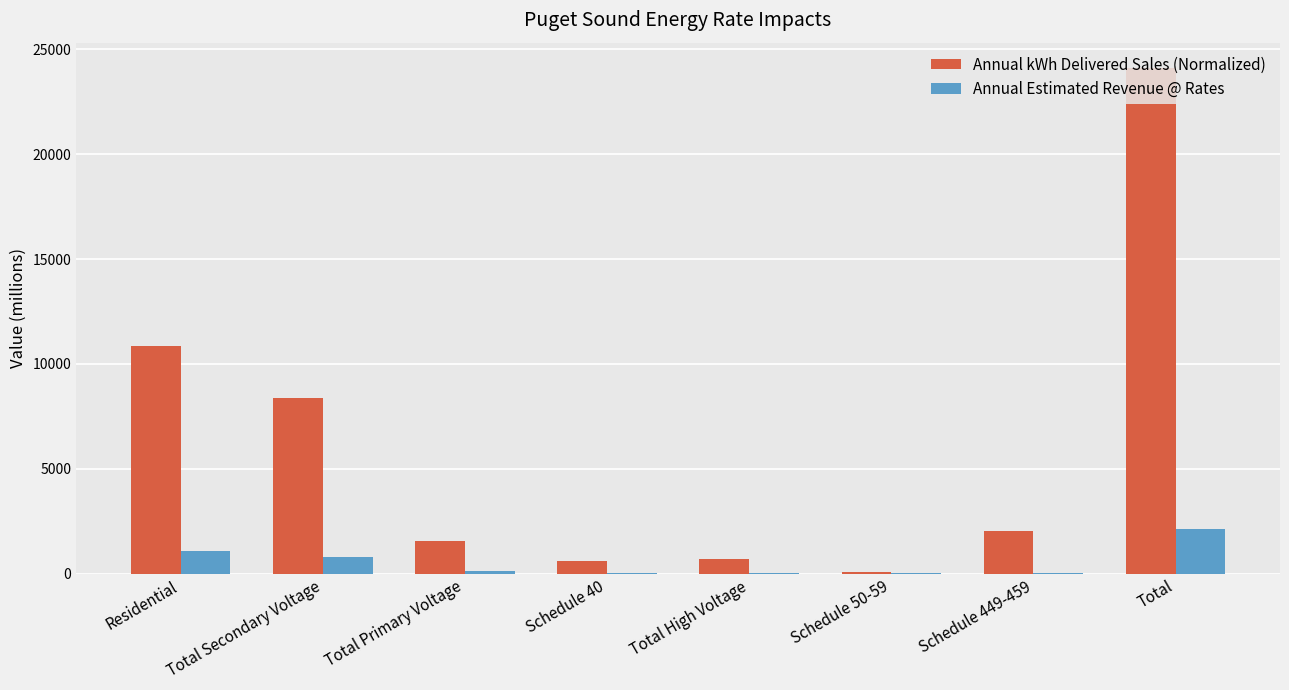

Which category has the highest value in the Annual kWh Delivered Sales (Normalized) series?

Total